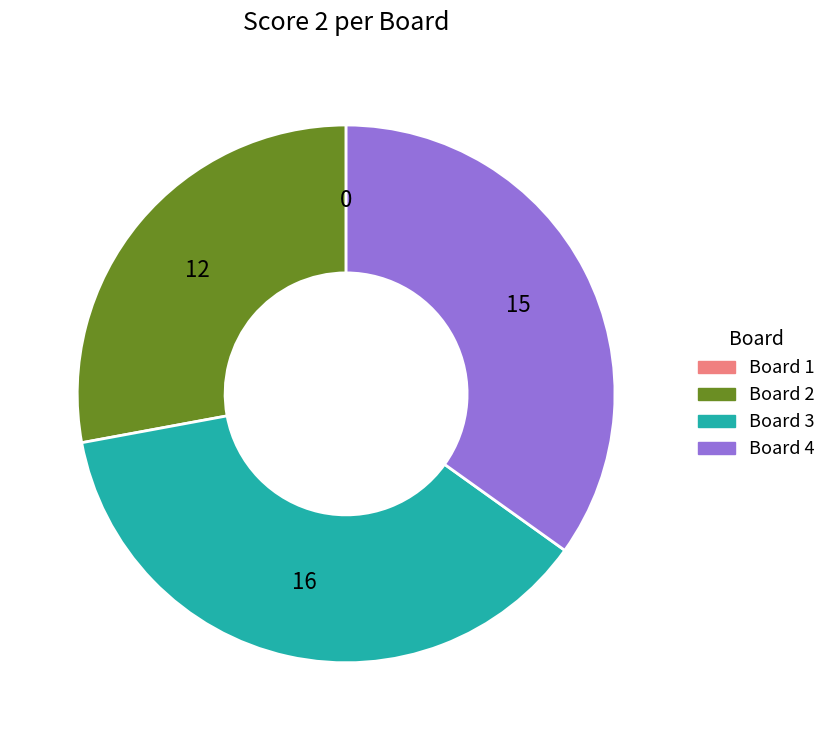

Does any single category account for the majority?

No